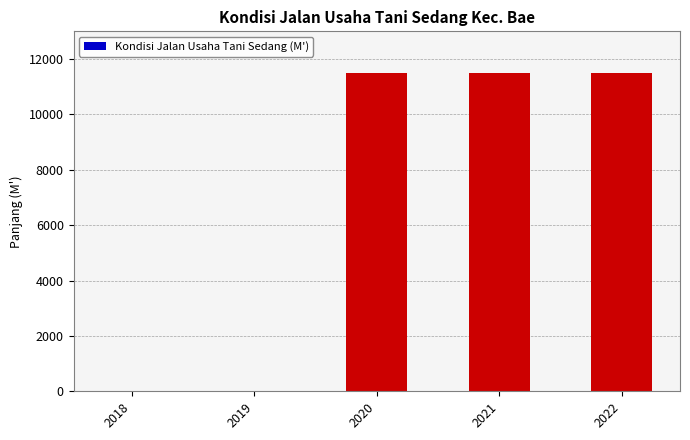

What is the maximum value shown in the chart?

11501